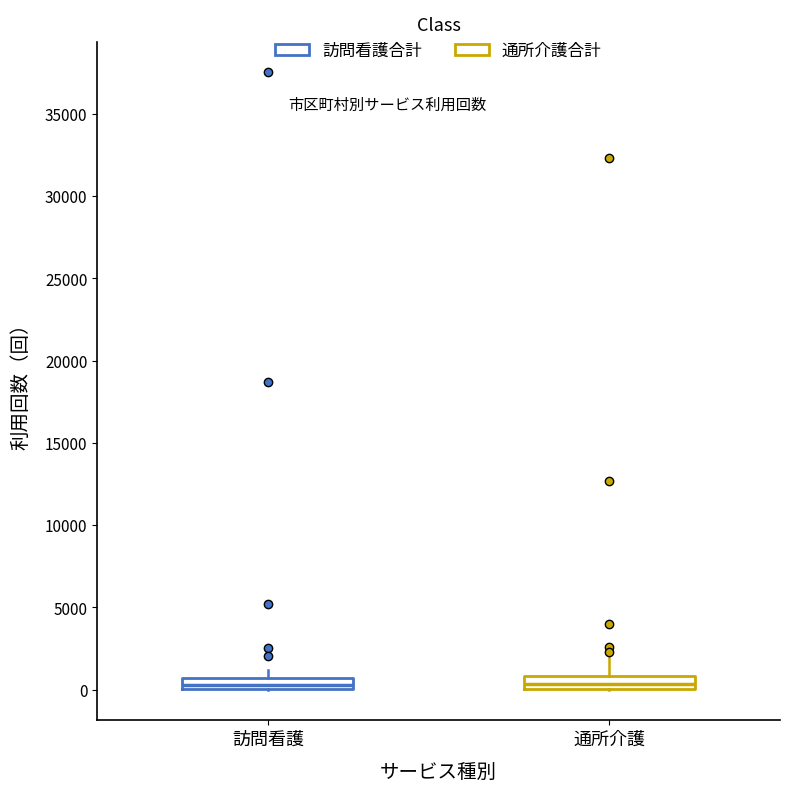

Where is the lower edge of the box for 訪問看護 on the y-axis? The values are not printed on the chart, so give them approximately, as read against the axis.

0